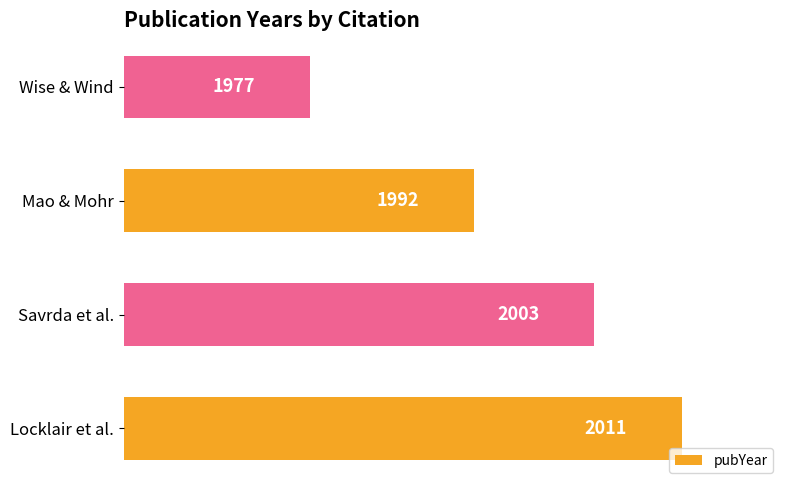

Reading top to bottom, extract all data points from this chart.

1977	1992	2003	2011